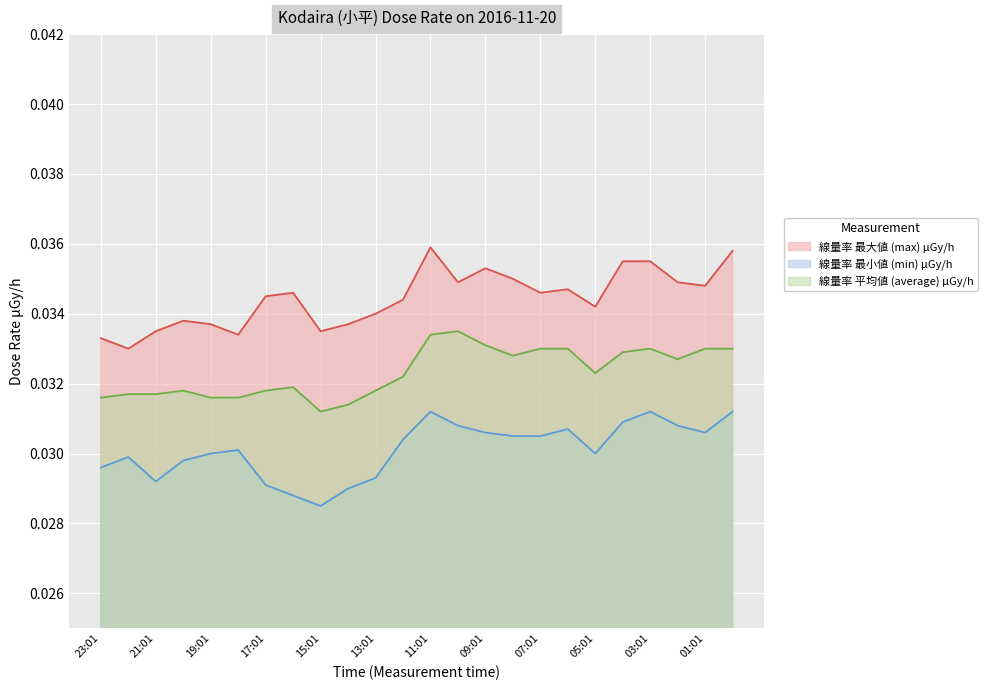

Count the 線量率 最小値 (min) μGy/h values in the range 0 to 1.

24